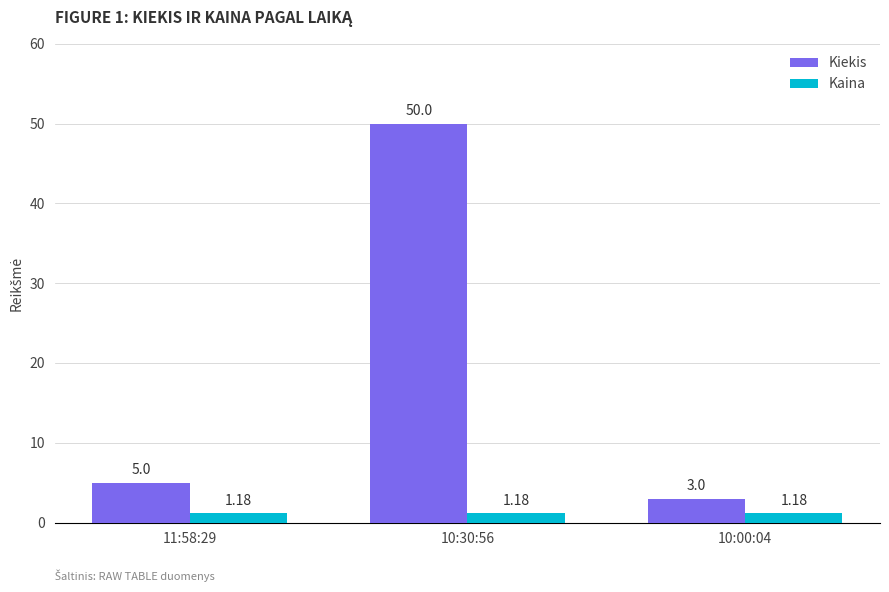

What is the sum of the Kiekis values at 10:30:56 and 10:00:04?

53.0